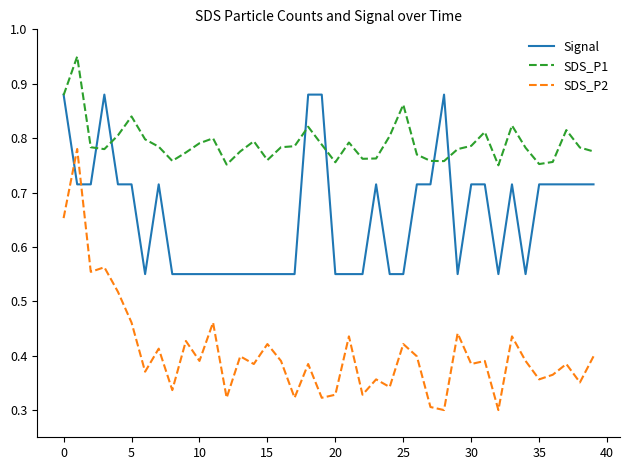

Which series has the widest spread of values?

SDS_P2